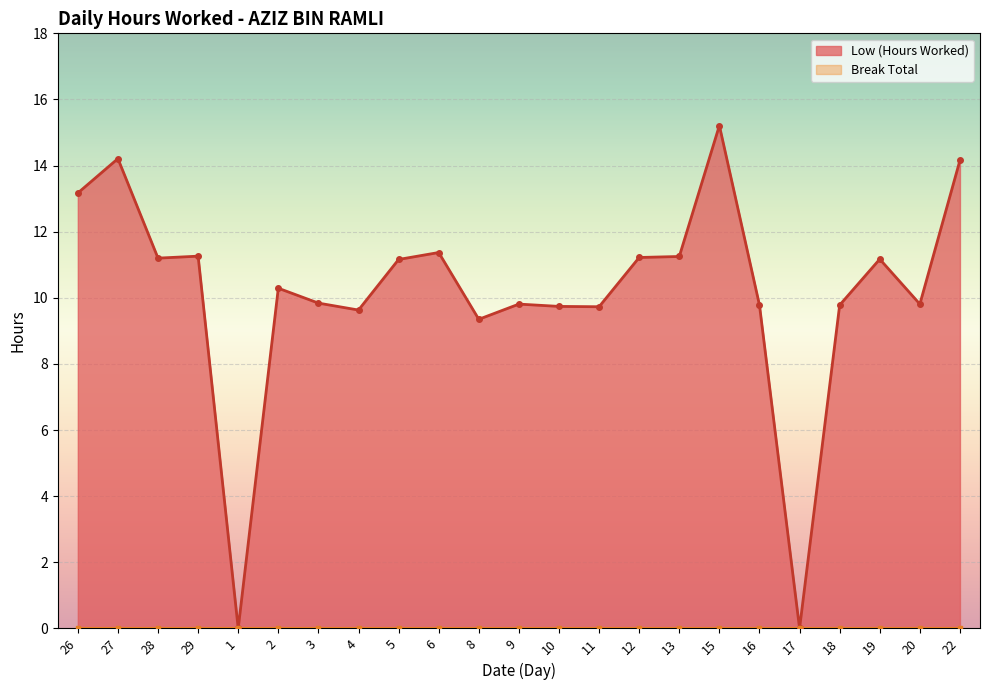

True or false: the data has more than 2 interior local peaks.

True